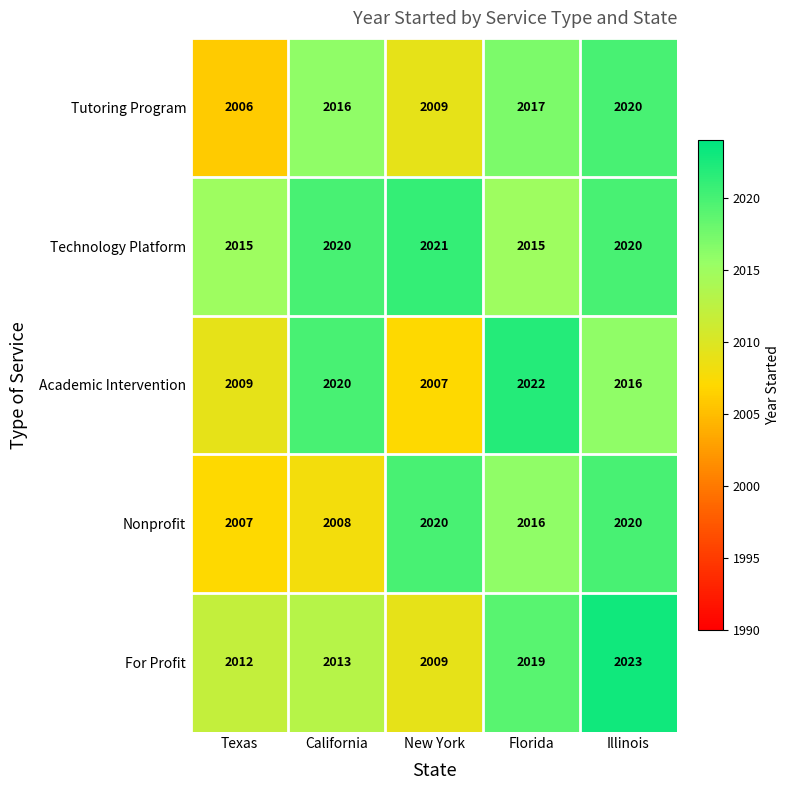

The value of For Profit at Texas is 2012. True or false?

True